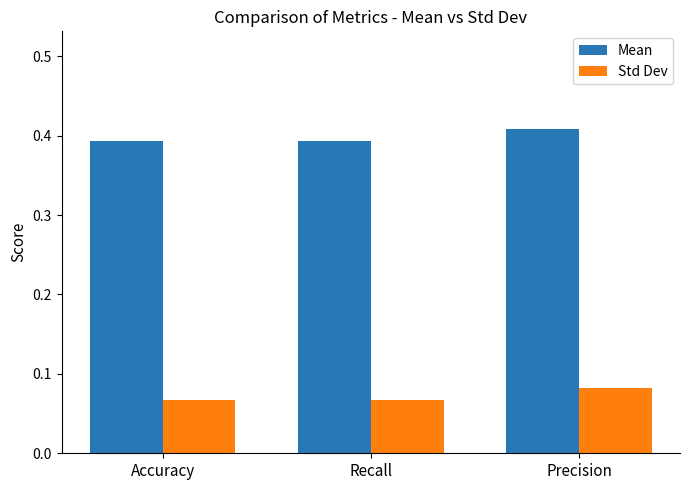

How many bars are there in each group?

2